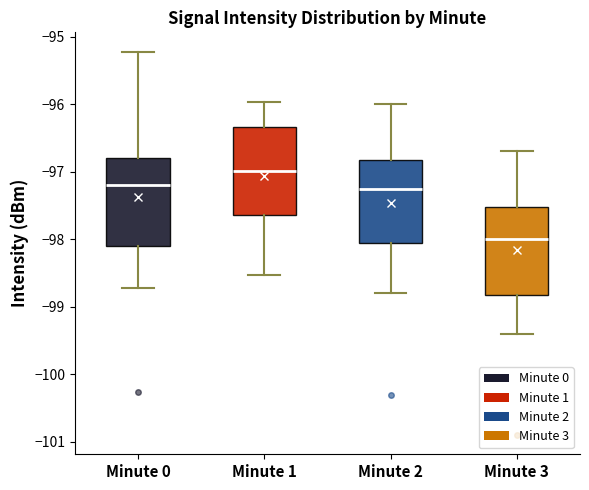

Which box's median line is the lowest?

Minute 3